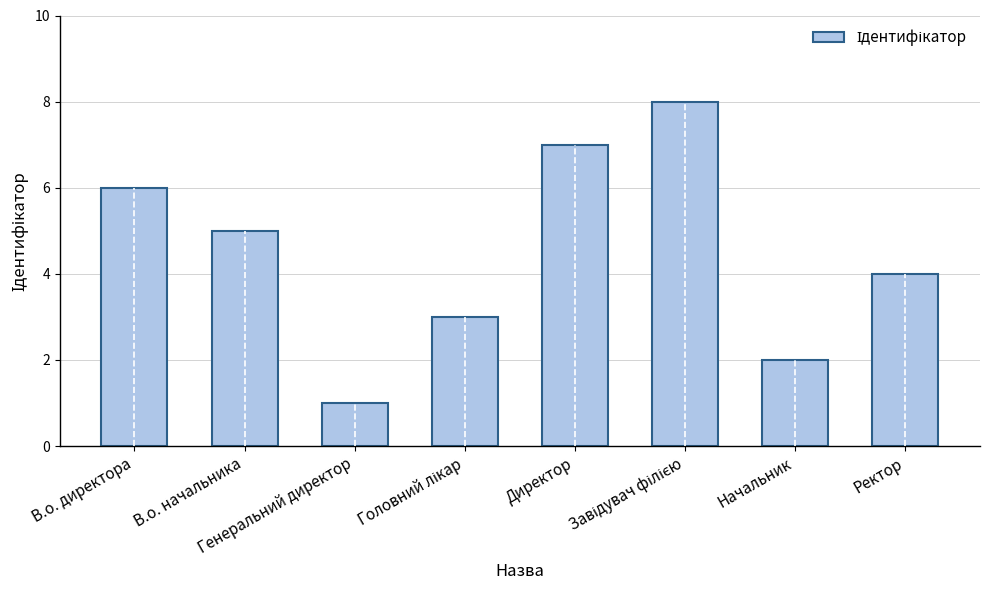

The value at Директор is 7. True or false?

True